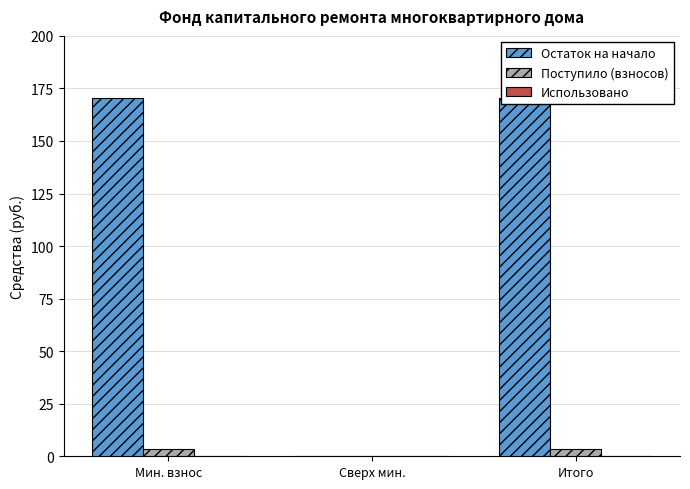

Is the value of Поступило (взносов) at Итого greater than the value of Использовано at Мин. взнос?

Yes